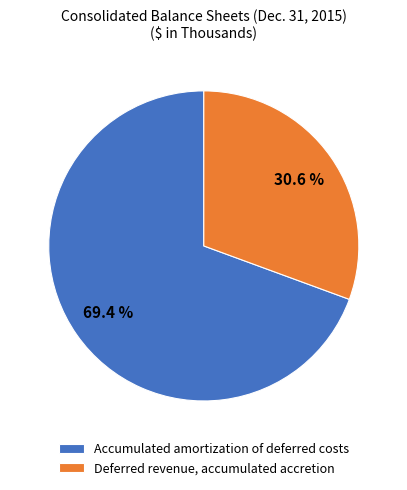

How many segments does this pie chart have?

2